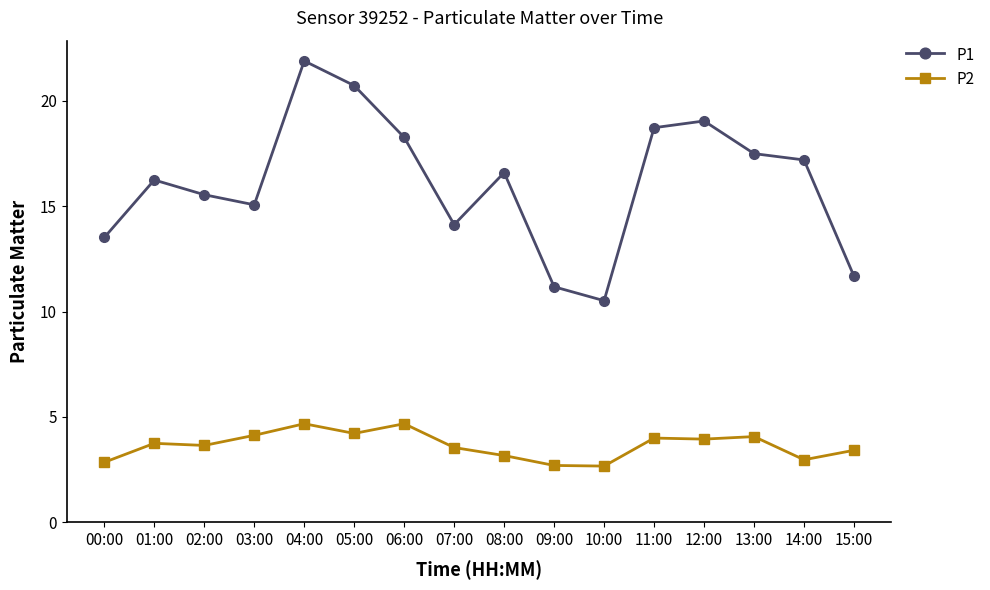

How many lines are shown in the chart?

2